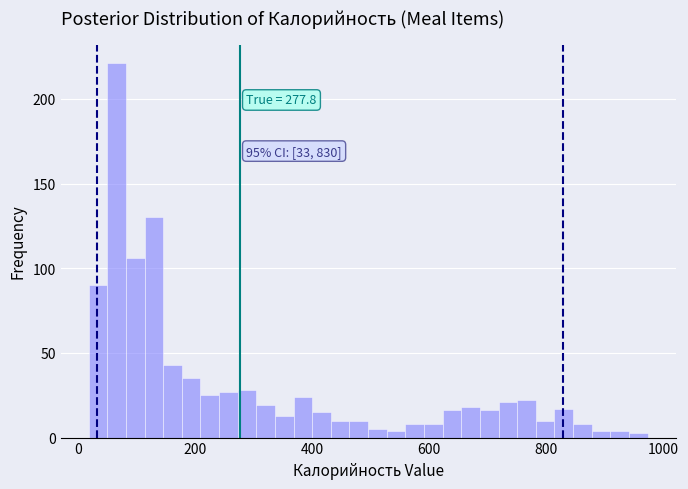

Around what value on the x-axis is the tallest bar? Give the approximate position of its centre, as read against the axis.

60